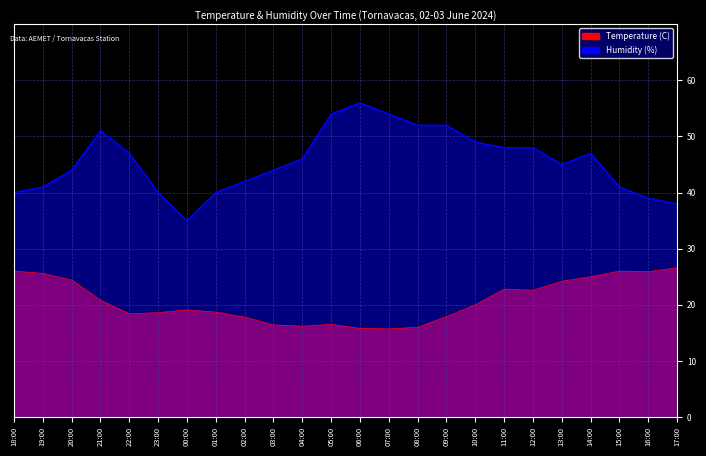

Which label corresponds to the smallest value in the chart?

07:00